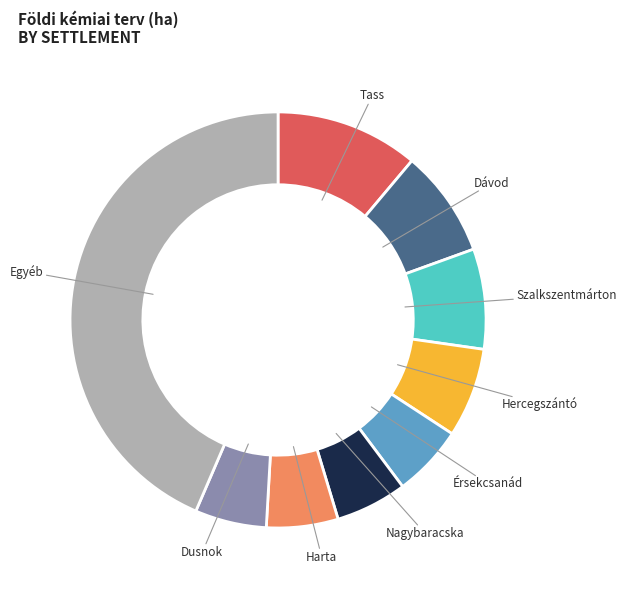

Is there any slice that represents more than half of the pie?

No